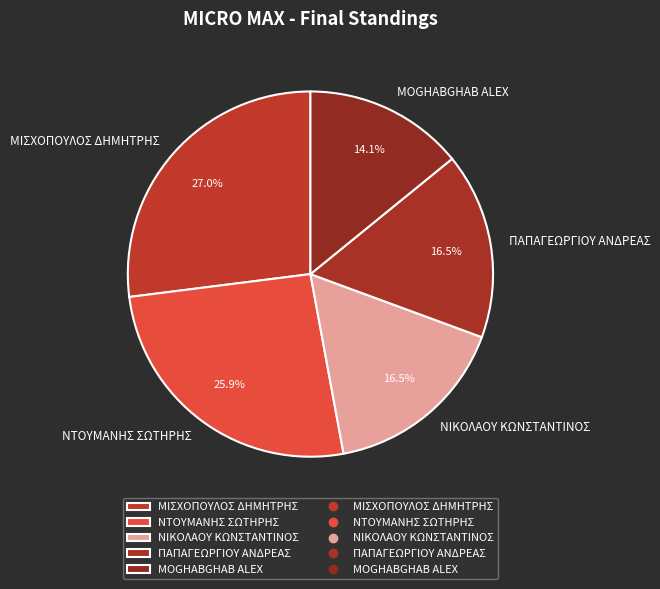

Which slice is the smallest?

MOGHABGHAB ALEX